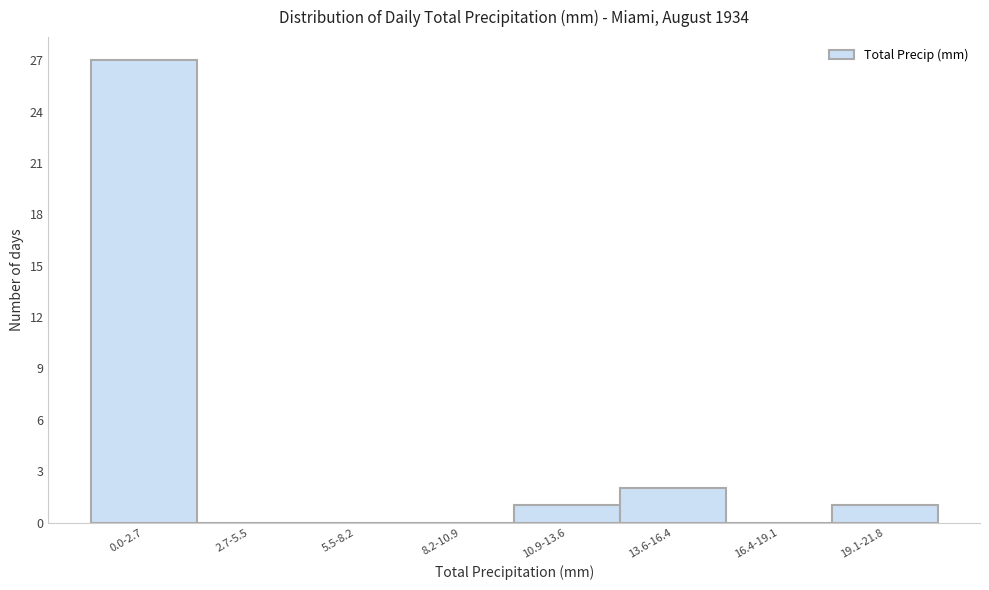

Reading right to left, what are all the values shown in this chart?

19.1-21.8=1	16.4-19.1=0	13.6-16.4=2	10.9-13.6=1	8.2-10.9=0	5.5-8.2=0	2.7-5.5=0	0.0-2.7=27